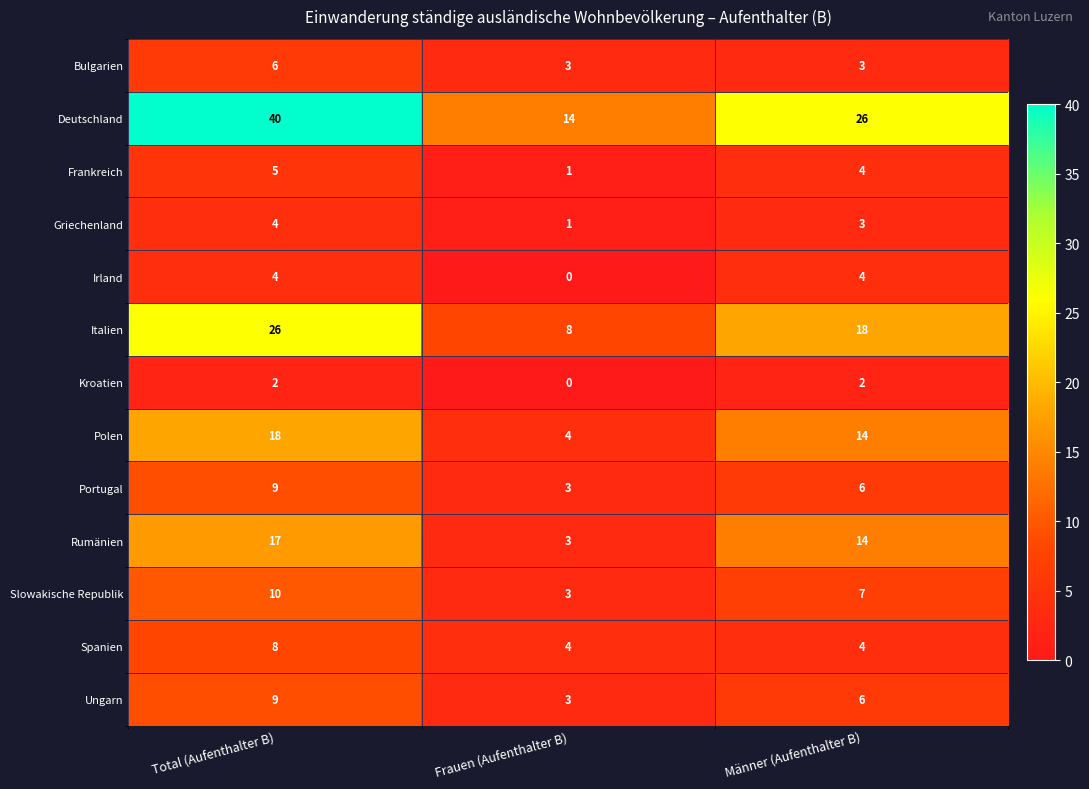

List the labels in order of Slowakische Republik value, smallest first.

Frauen (Aufenthalter B), Männer (Aufenthalter B), Total (Aufenthalter B)